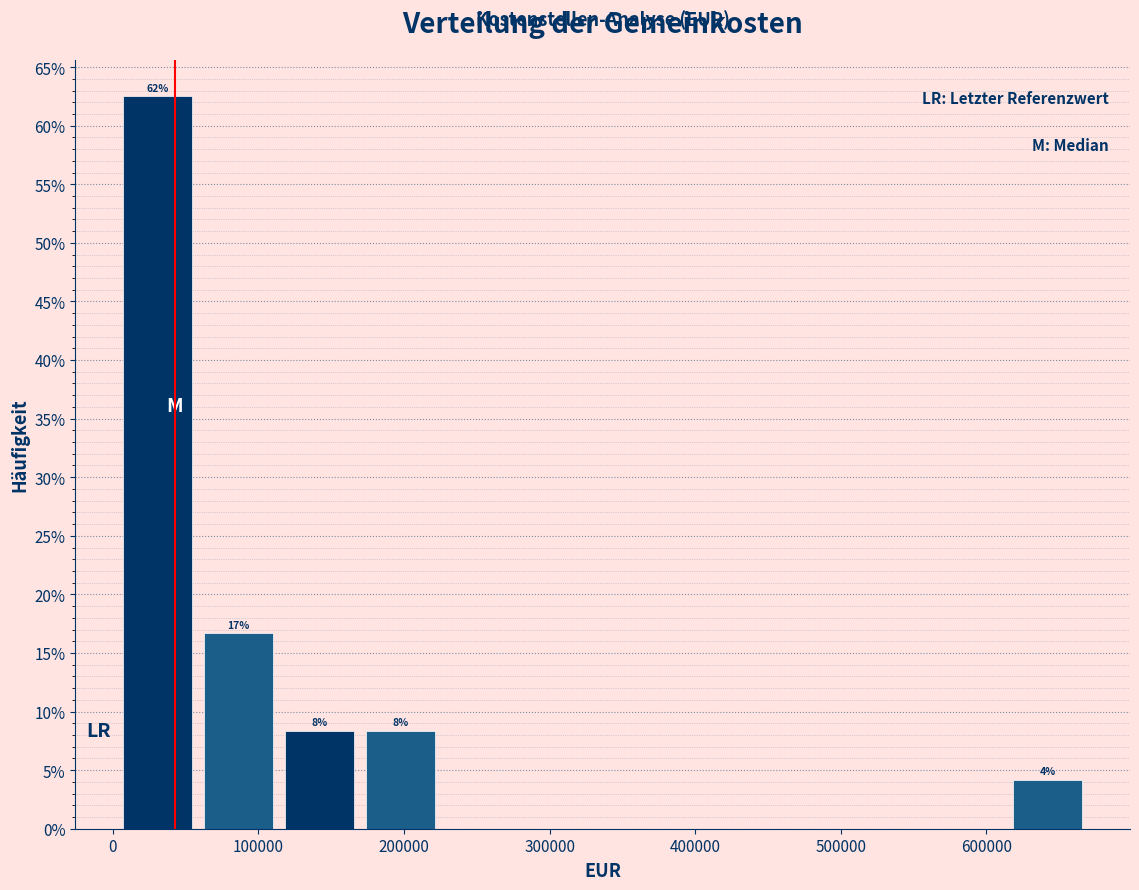

Over which range of the x-axis is the bar tallest?

0 to 60000